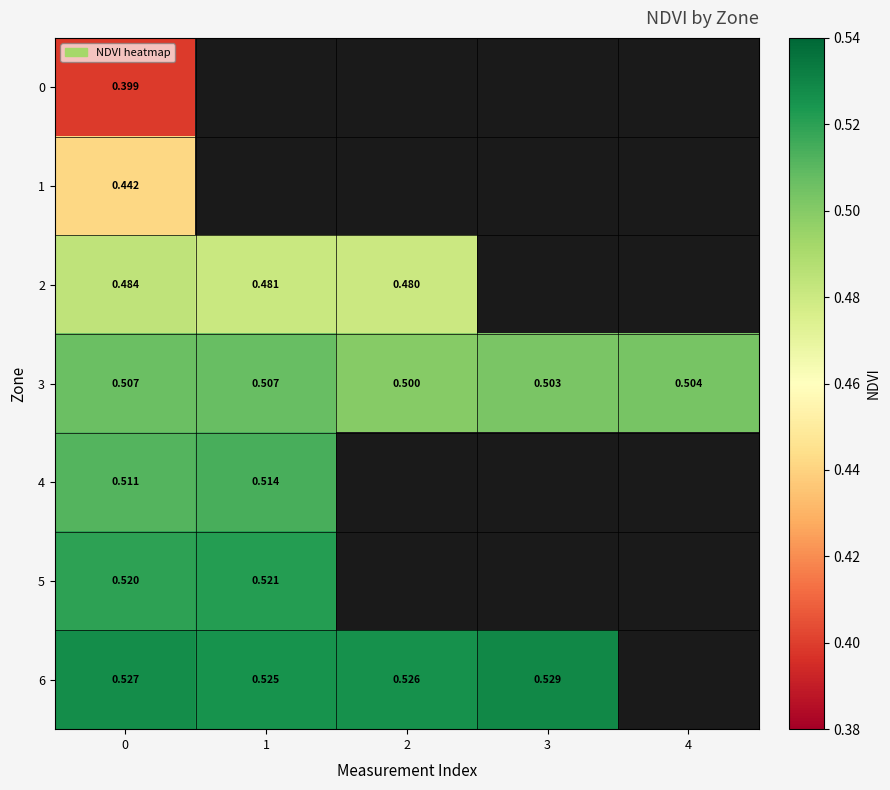

At how many categories does at least one series exceed 0?

5